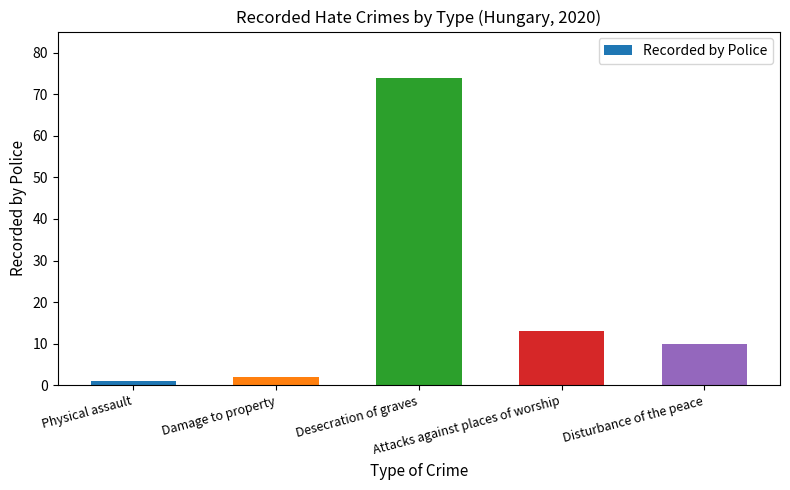

What is the greatest value displayed?

74